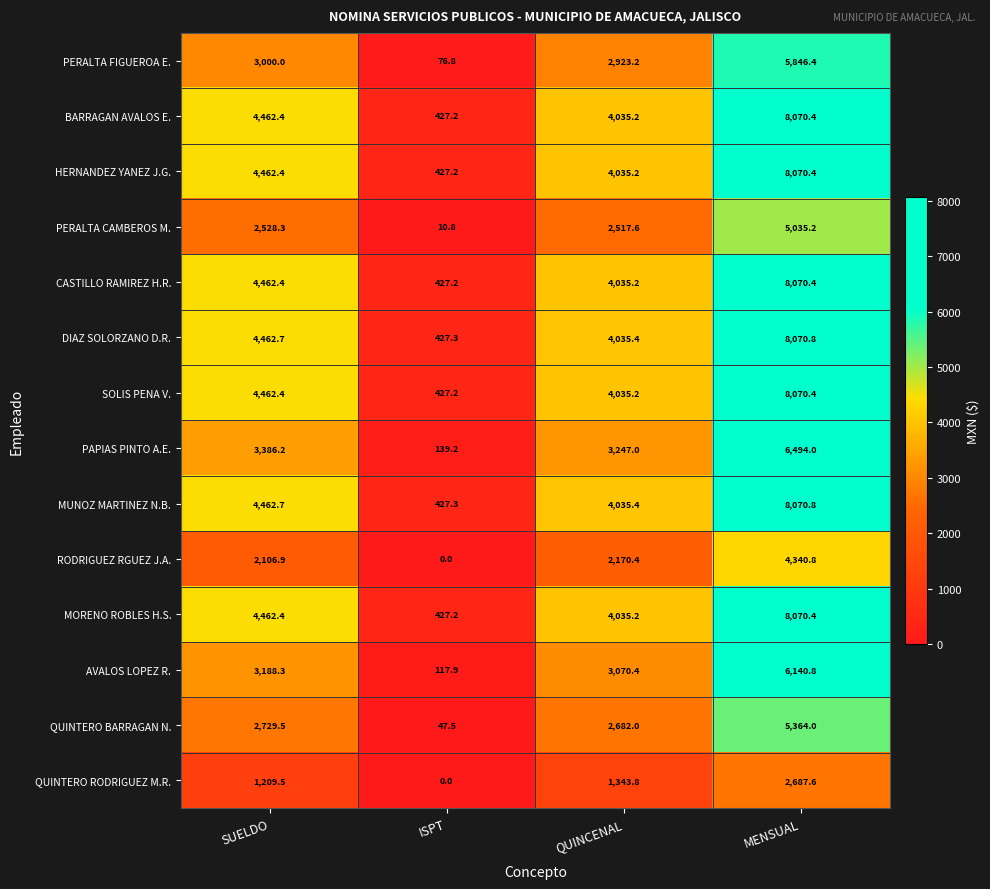

Is it true that DIAZ SOLORZANO D.R. equals 4462.7 at SUELDO?

True